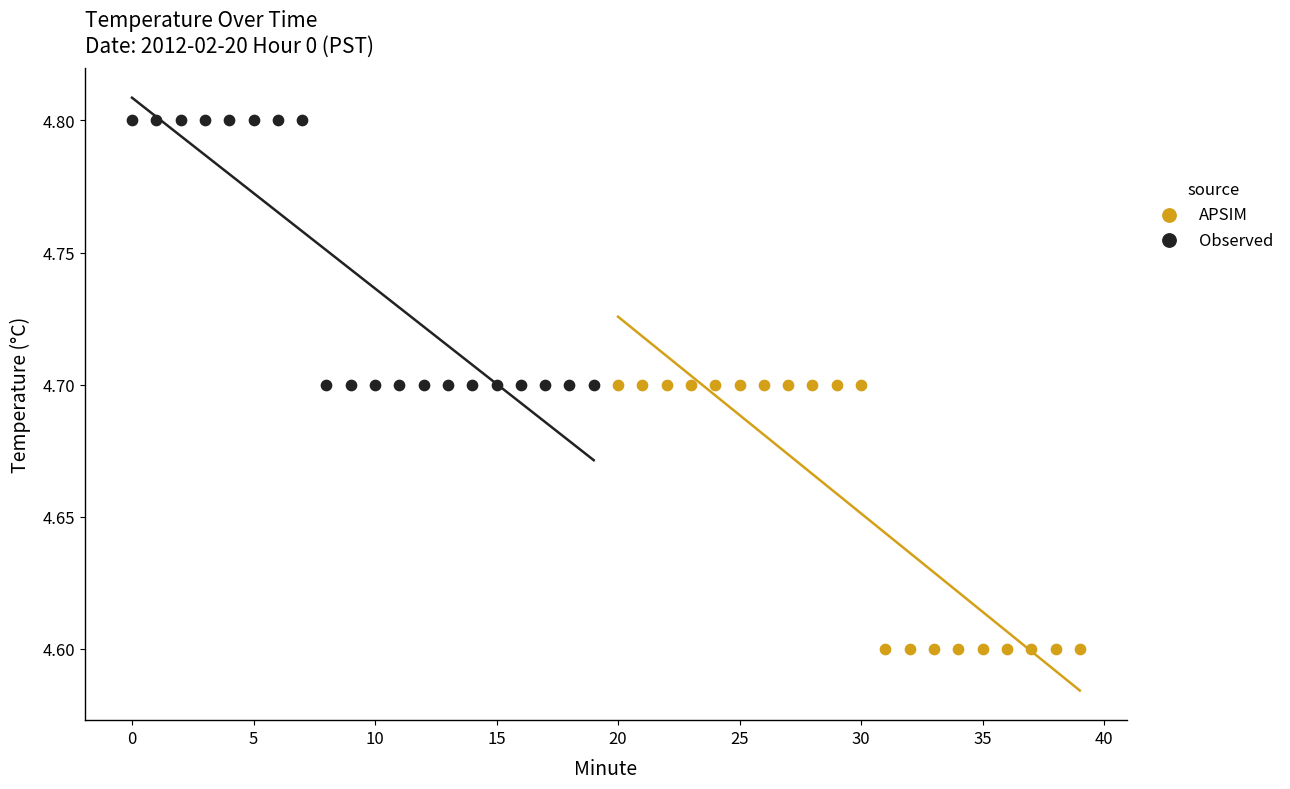

Which series reaches the minimum Y coordinate?

APSIM